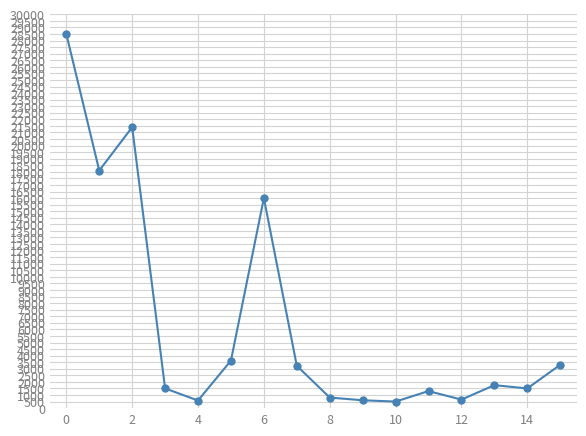

What is the sum of all values?

103341